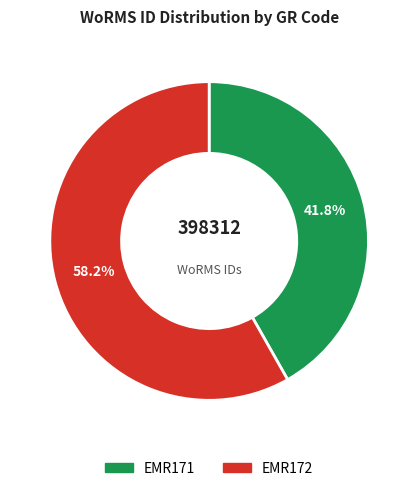

What is the smallest slice in the pie chart?

EMR171